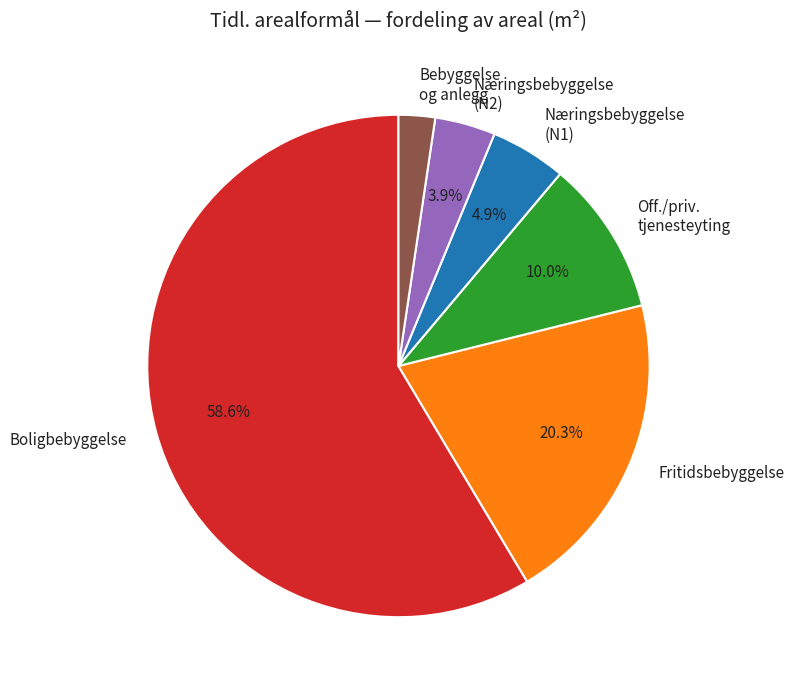

Is there a majority slice in this chart?

Yes